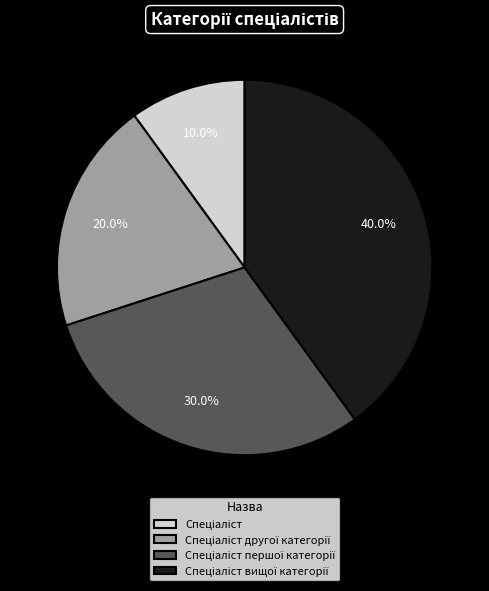

To the nearest percent, what is the difference between the largest and smallest slice percentages?

30%